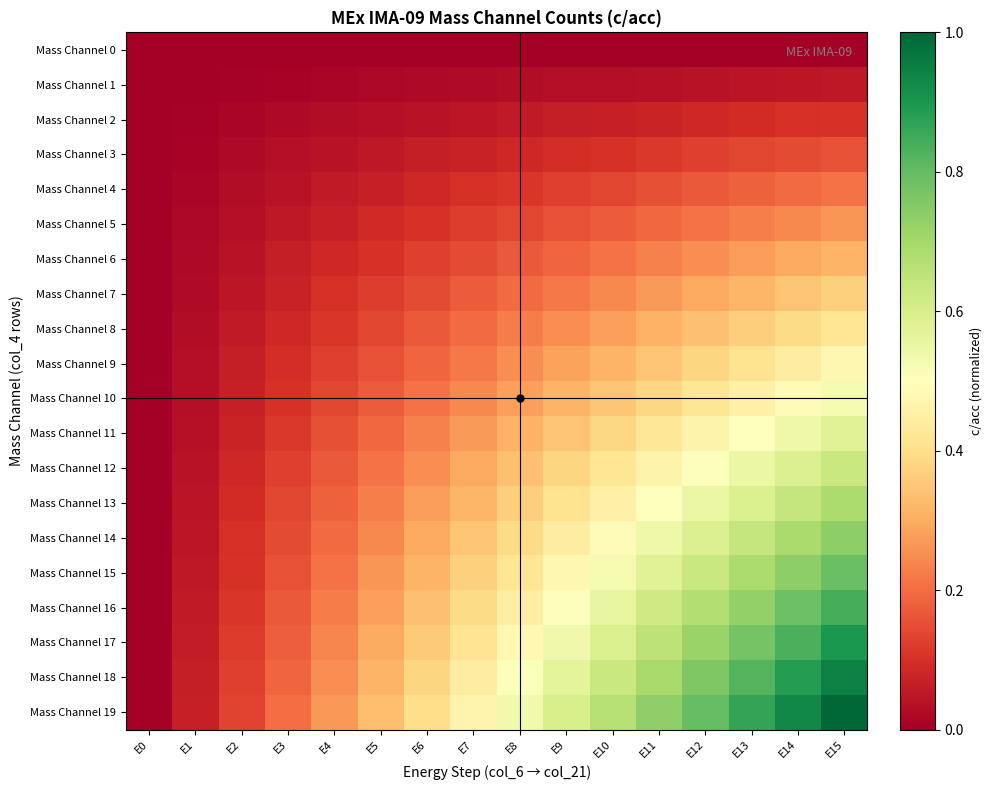

Reading right to left, transcribe all the data shown in this chart.

Mass Channel 0: E15=0.0	E14=0.0	E13=0.0	E12=0.0	E11=0.0	E10=0.0	E9=0.0	E8=0.0	E7=0.0	E6=0.0	E5=0.0	E4=0.0	E3=0.0	E2=0.0	E1=0.0	E0=0.0
Mass Channel 1: E15=0.1	E14=0.0	E13=0.0	E12=0.0	E11=0.0	E10=0.0	E9=0.0	E8=0.0	E7=0.0	E6=0.0	E5=0.0	E4=0.0	E3=0.0	E2=0.0	E1=0.0	E0=0.0
Mass Channel 2: E15=0.1	E14=0.1	E13=0.1	E12=0.1	E11=0.1	E10=0.1	E9=0.1	E8=0.1	E7=0.0	E6=0.0	E5=0.0	E4=0.0	E3=0.0	E2=0.0	E1=0.0	E0=0.0
Mass Channel 3: E15=0.2	E14=0.1	E13=0.1	E12=0.1	E11=0.1	E10=0.1	E9=0.1	E8=0.1	E7=0.1	E6=0.1	E5=0.1	E4=0.0	E3=0.0	E2=0.0	E1=0.0	E0=0.0
Mass Channel 4: E15=0.2	E14=0.2	E13=0.2	E12=0.2	E11=0.2	E10=0.1	E9=0.1	E8=0.1	E7=0.1	E6=0.1	E5=0.1	E4=0.1	E3=0.0	E2=0.0	E1=0.0	E0=0.0
Mass Channel 5: E15=0.3	E14=0.2	E13=0.2	E12=0.2	E11=0.2	E10=0.2	E9=0.2	E8=0.1	E7=0.1	E6=0.1	E5=0.1	E4=0.1	E3=0.1	E2=0.0	E1=0.0	E0=0.0
Mass Channel 6: E15=0.3	E14=0.3	E13=0.3	E12=0.3	E11=0.2	E10=0.2	E9=0.2	E8=0.2	E7=0.1	E6=0.1	E5=0.1	E4=0.1	E3=0.1	E2=0.0	E1=0.0	E0=0.0
Mass Channel 7: E15=0.4	E14=0.3	E13=0.3	E12=0.3	E11=0.3	E10=0.2	E9=0.2	E8=0.2	E7=0.2	E6=0.1	E5=0.1	E4=0.1	E3=0.1	E2=0.0	E1=0.0	E0=0.0
Mass Channel 8: E15=0.4	E14=0.4	E13=0.4	E12=0.3	E11=0.3	E10=0.3	E9=0.3	E8=0.2	E7=0.2	E6=0.2	E5=0.1	E4=0.1	E3=0.1	E2=0.1	E1=0.0	E0=0.0
Mass Channel 9: E15=0.5	E14=0.4	E13=0.4	E12=0.4	E11=0.3	E10=0.3	E9=0.3	E8=0.3	E7=0.2	E6=0.2	E5=0.2	E4=0.1	E3=0.1	E2=0.1	E1=0.0	E0=0.0
Mass Channel 10: E15=0.5	E14=0.5	E13=0.5	E12=0.4	E11=0.4	E10=0.4	E9=0.3	E8=0.3	E7=0.2	E6=0.2	E5=0.2	E4=0.1	E3=0.1	E2=0.1	E1=0.0	E0=0.0
Mass Channel 11: E15=0.6	E14=0.5	E13=0.5	E12=0.5	E11=0.4	E10=0.4	E9=0.3	E8=0.3	E7=0.3	E6=0.2	E5=0.2	E4=0.2	E3=0.1	E2=0.1	E1=0.0	E0=0.0
Mass Channel 12: E15=0.6	E14=0.6	E13=0.5	E12=0.5	E11=0.5	E10=0.4	E9=0.4	E8=0.3	E7=0.3	E6=0.3	E5=0.2	E4=0.2	E3=0.1	E2=0.1	E1=0.0	E0=0.0
Mass Channel 13: E15=0.7	E14=0.6	E13=0.6	E12=0.5	E11=0.5	E10=0.5	E9=0.4	E8=0.4	E7=0.3	E6=0.3	E5=0.2	E4=0.2	E3=0.1	E2=0.1	E1=0.0	E0=0.0
Mass Channel 14: E15=0.7	E14=0.7	E13=0.6	E12=0.6	E11=0.5	E10=0.5	E9=0.4	E8=0.4	E7=0.3	E6=0.3	E5=0.2	E4=0.2	E3=0.1	E2=0.1	E1=0.0	E0=0.0
Mass Channel 15: E15=0.8	E14=0.7	E13=0.7	E12=0.6	E11=0.6	E10=0.5	E9=0.5	E8=0.4	E7=0.4	E6=0.3	E5=0.3	E4=0.2	E3=0.2	E2=0.1	E1=0.1	E0=0.0
Mass Channel 16: E15=0.8	E14=0.8	E13=0.7	E12=0.7	E11=0.6	E10=0.6	E9=0.5	E8=0.4	E7=0.4	E6=0.3	E5=0.3	E4=0.2	E3=0.2	E2=0.1	E1=0.1	E0=0.0
Mass Channel 17: E15=0.9	E14=0.8	E13=0.8	E12=0.7	E11=0.7	E10=0.6	E9=0.5	E8=0.5	E7=0.4	E6=0.4	E5=0.3	E4=0.2	E3=0.2	E2=0.1	E1=0.1	E0=0.0
Mass Channel 18: E15=0.9	E14=0.9	E13=0.8	E12=0.8	E11=0.7	E10=0.6	E9=0.6	E8=0.5	E7=0.4	E6=0.4	E5=0.3	E4=0.3	E3=0.2	E2=0.1	E1=0.1	E0=0.0
Mass Channel 19: E15=1.0	E14=0.9	E13=0.9	E12=0.8	E11=0.7	E10=0.7	E9=0.6	E8=0.5	E7=0.5	E6=0.4	E5=0.3	E4=0.3	E3=0.2	E2=0.1	E1=0.1	E0=0.0